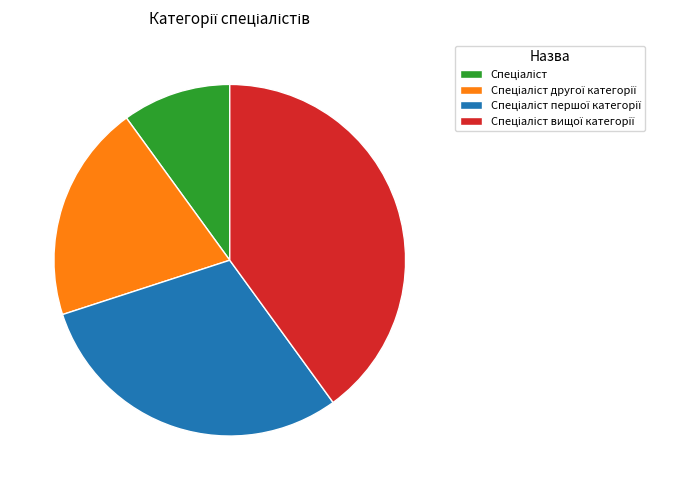

Is there a majority slice in this chart?

No